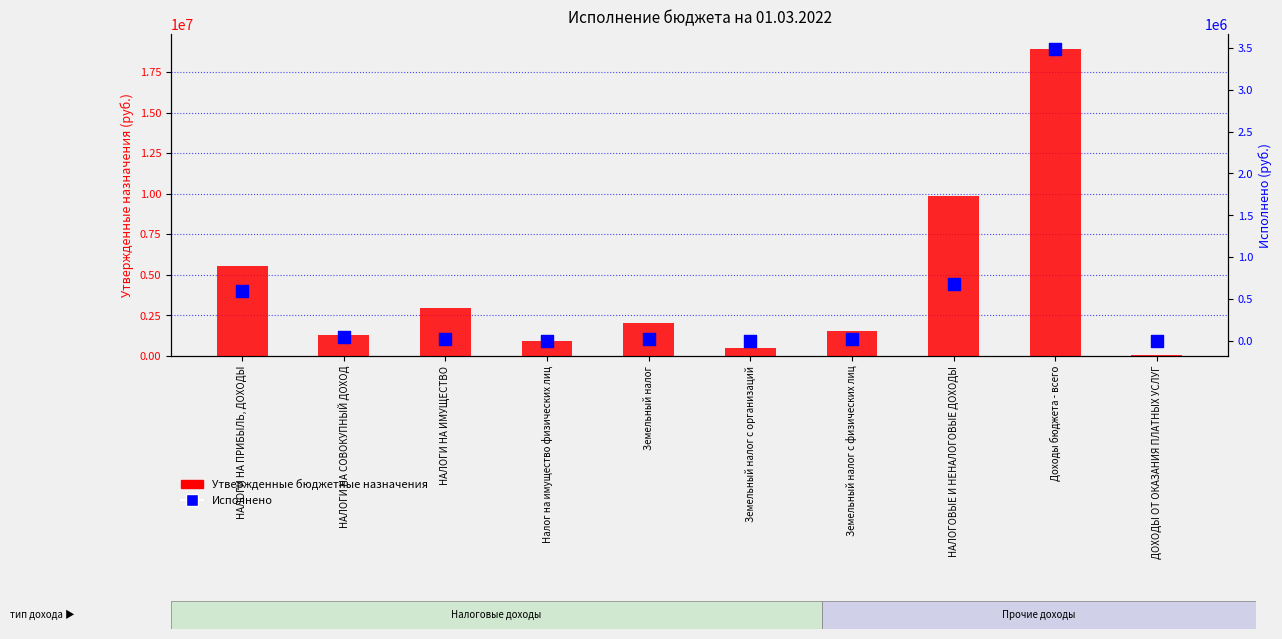

Is the value of Утвержденные бюджетные назначения at ДОХОДЫ ОТ ОКАЗАНИЯ ПЛАТНЫХ УСЛУГ greater than the value of Исполнено at Налог на имущество физических лиц?

Yes